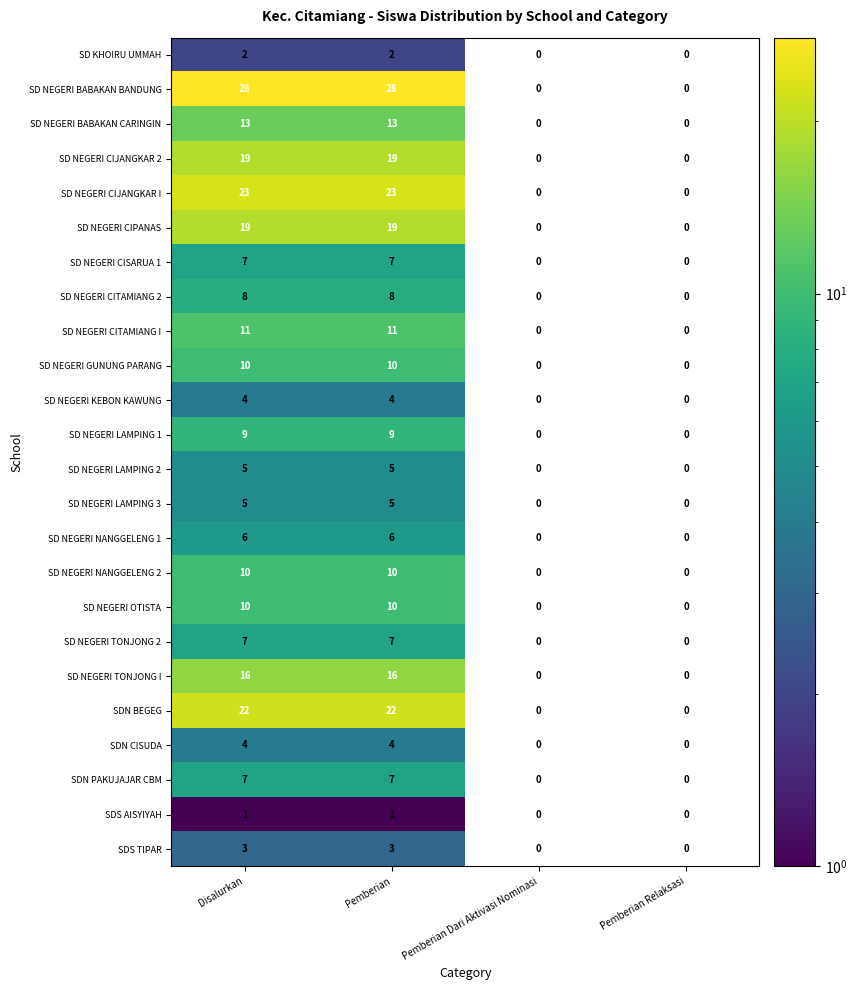

What is the difference between the second highest and second lowest values in the SD NEGERI CIJANGKAR 2 series?

19